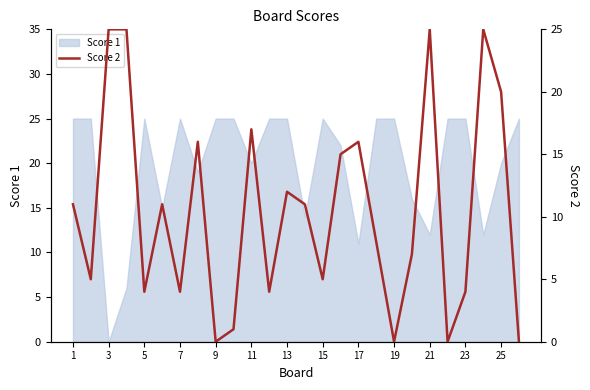

How many lines are shown in the chart?

1